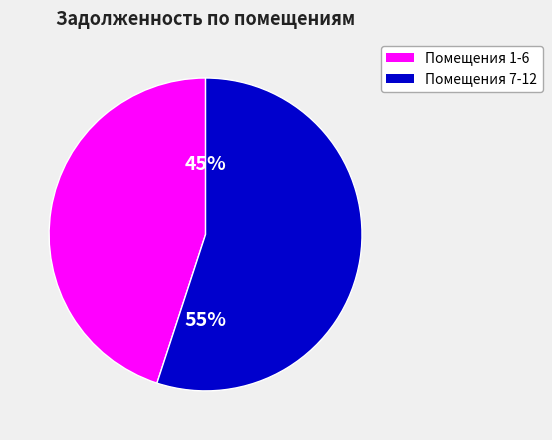

Is there any slice that represents more than half of the pie?

Yes